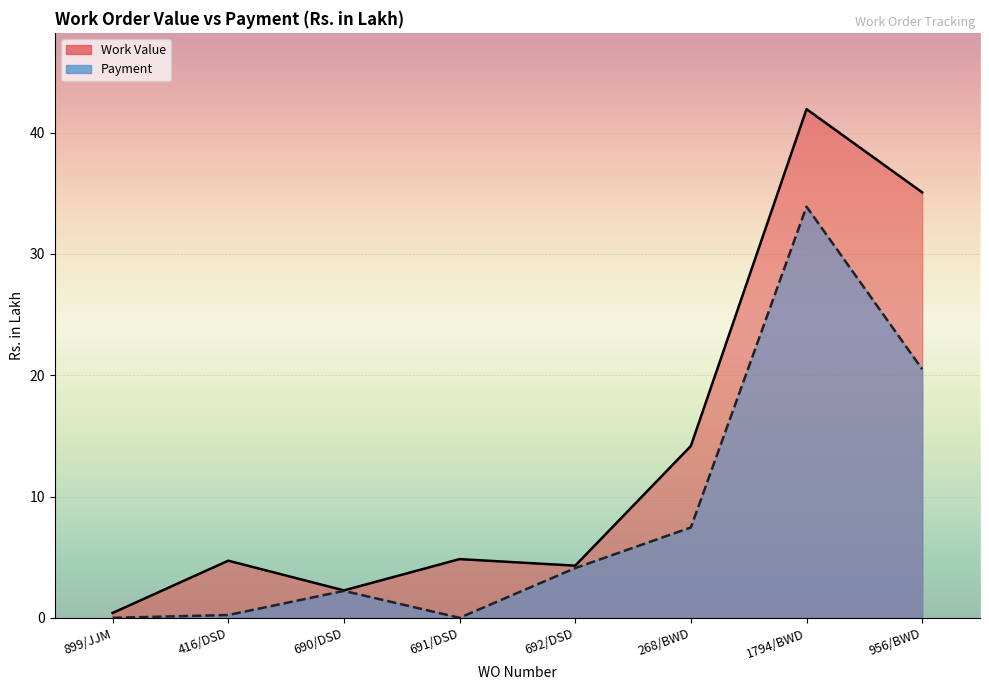

The value of Payment at 1794/BWD is 48.9. True or false?

False